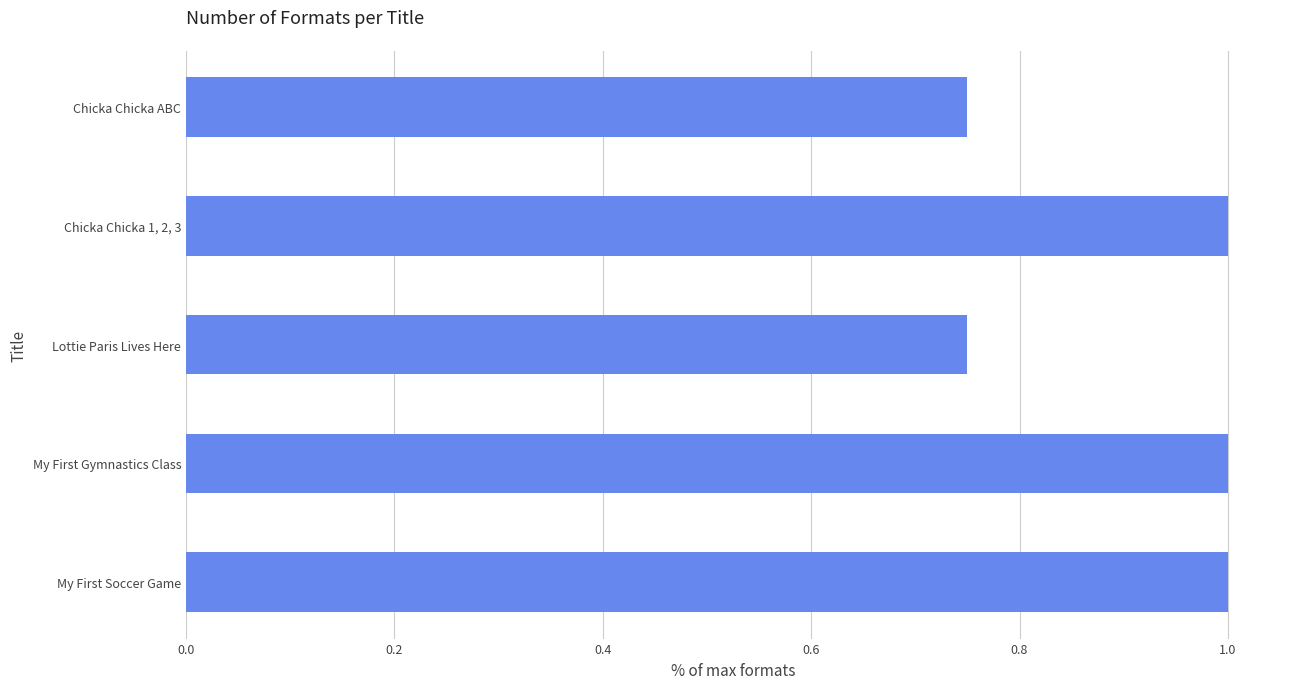

True or false: the data shows 1.0 at My First Soccer Game.

True